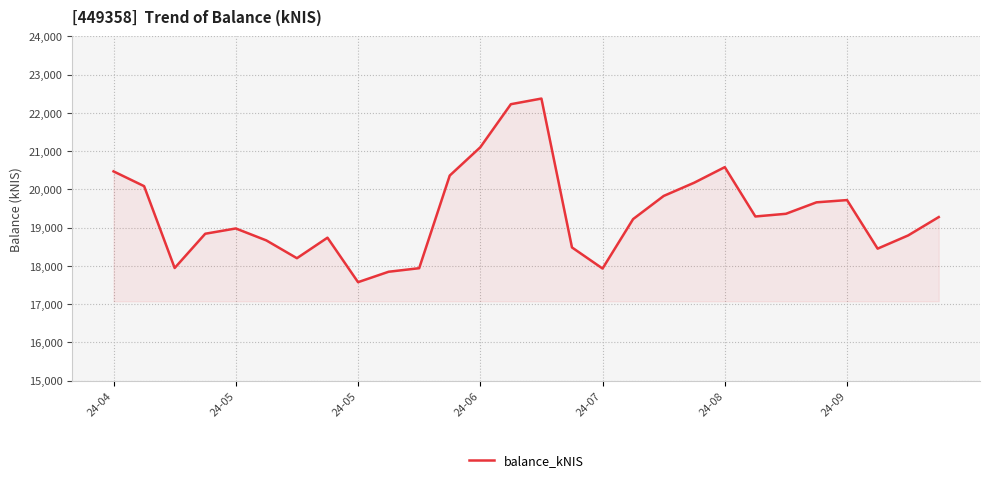

What is the minimum value shown in the chart?

17575.1